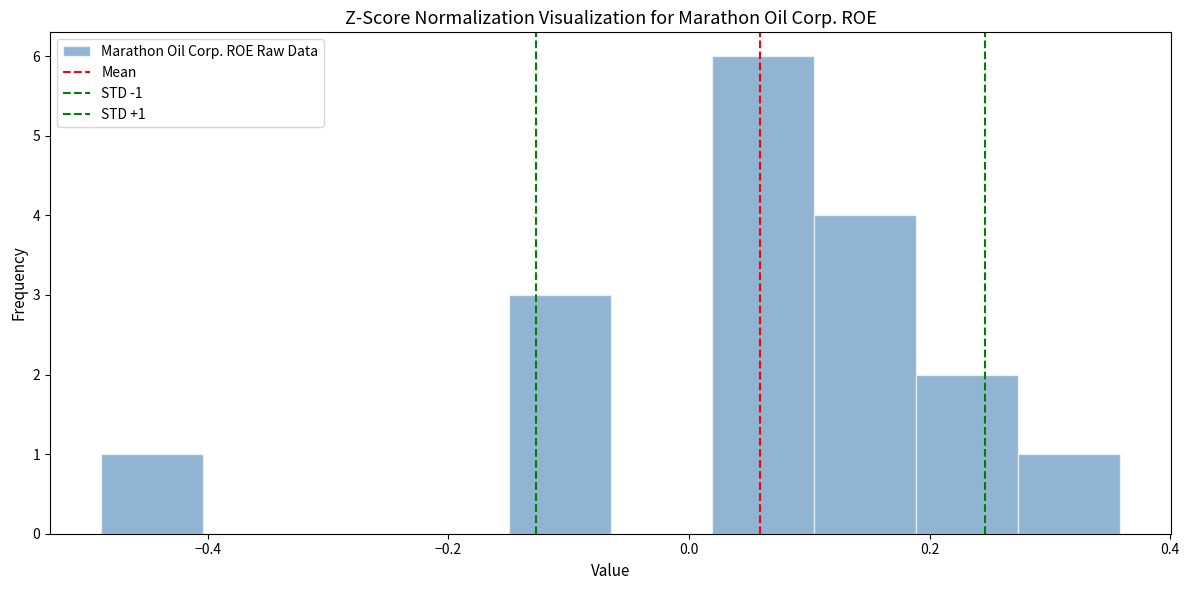

Over which range of the x-axis is the bar tallest?

0.02 to 0.10